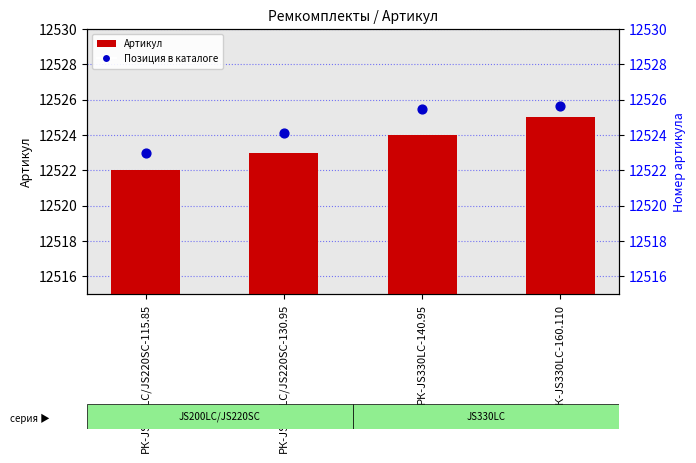

Is the value of Позиция в каталоге at РК-JS330LC-160.110 greater than the value of Артикул at РК-JS200LC/JS220SC-115.85?

Yes